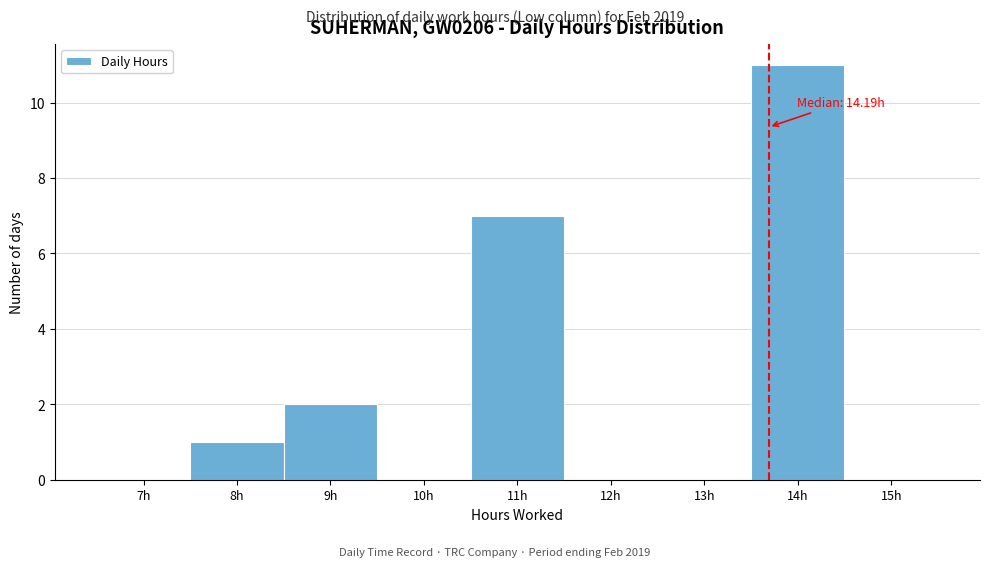

Reading left to right, transcribe all the data shown in this chart.

7h=0	8h=1	9h=2	10h=0	11h=7	12h=0	13h=0	14h=11	15h=0